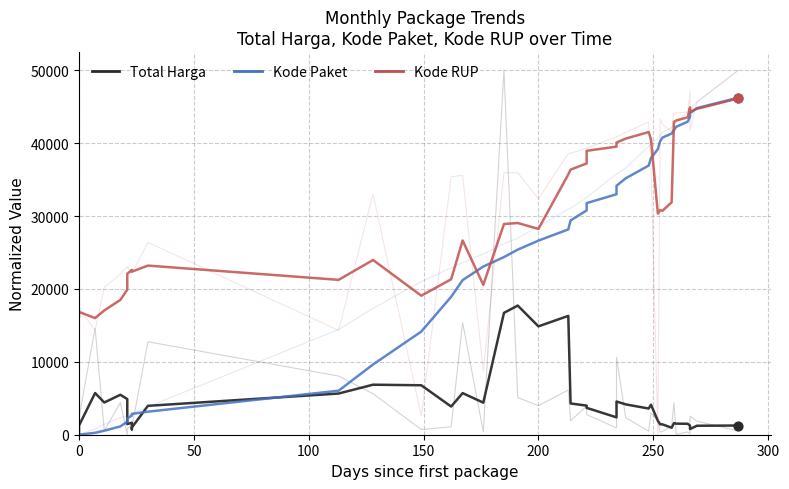

Which series has the widest spread of Y values?

Kode Paket